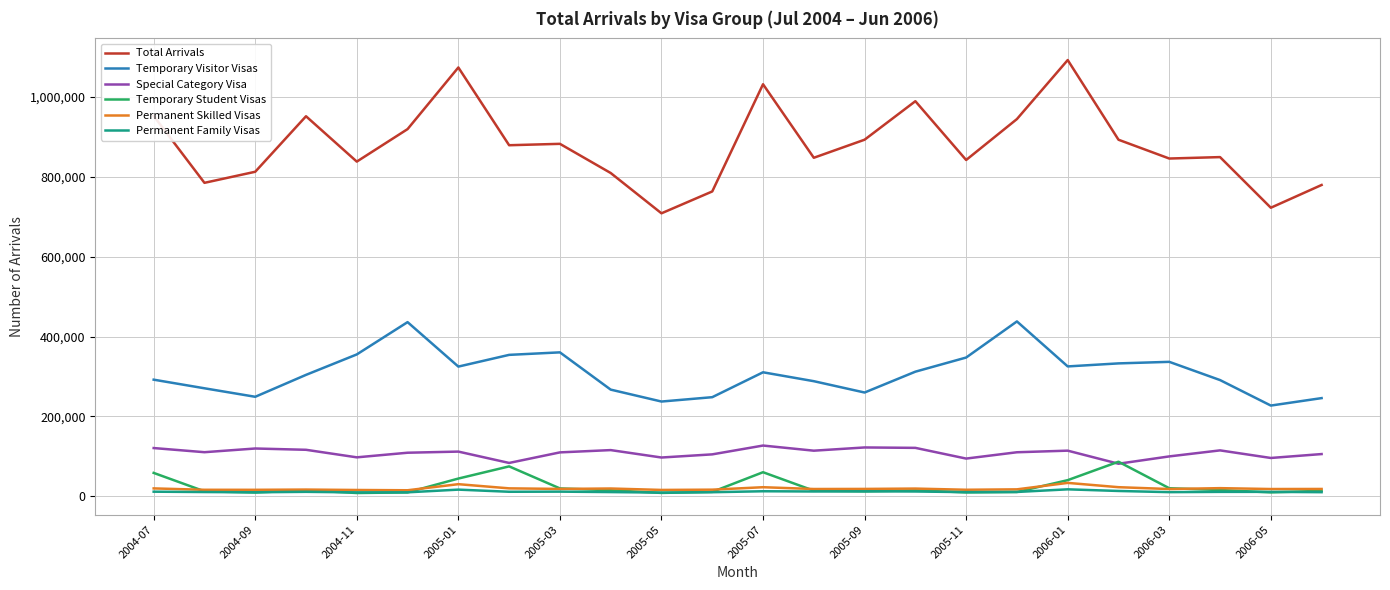

True or false: Special Category Visa and Permanent Family Visas cross at least once.

False